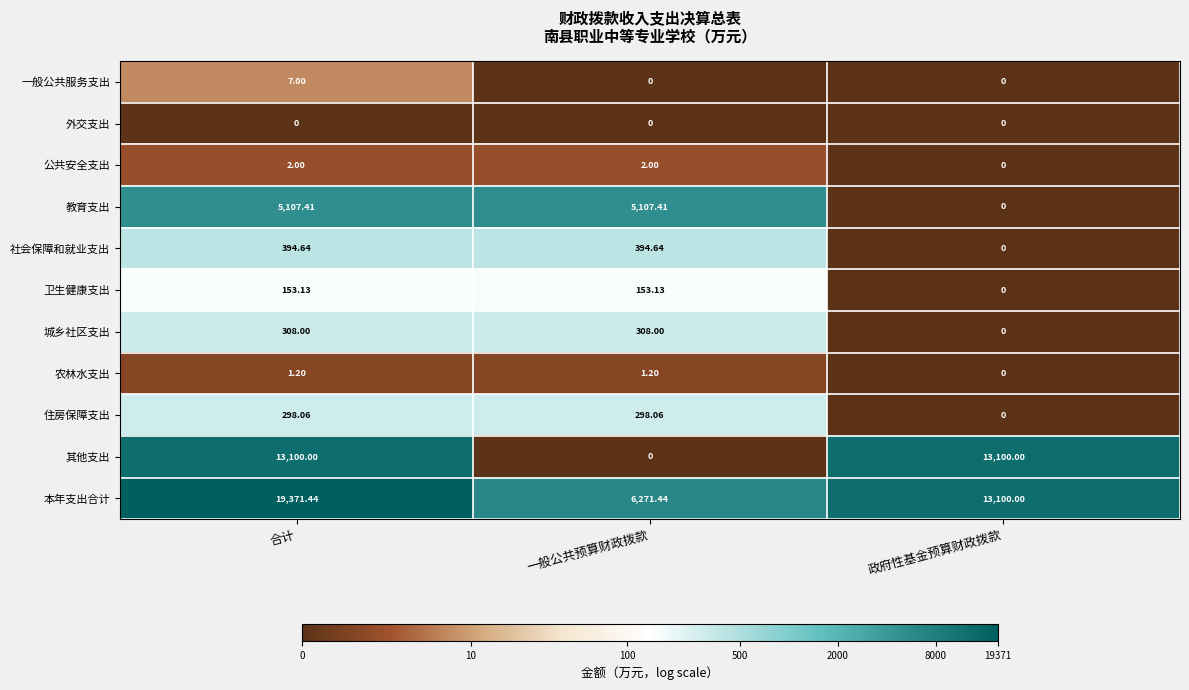

List the series in order of their peak value, highest first.

本年支出合计, 其他支出, 教育支出, 社会保障和就业支出, 城乡社区支出, 住房保障支出, 卫生健康支出, 一般公共服务支出, 公共安全支出, 农林水支出, 外交支出